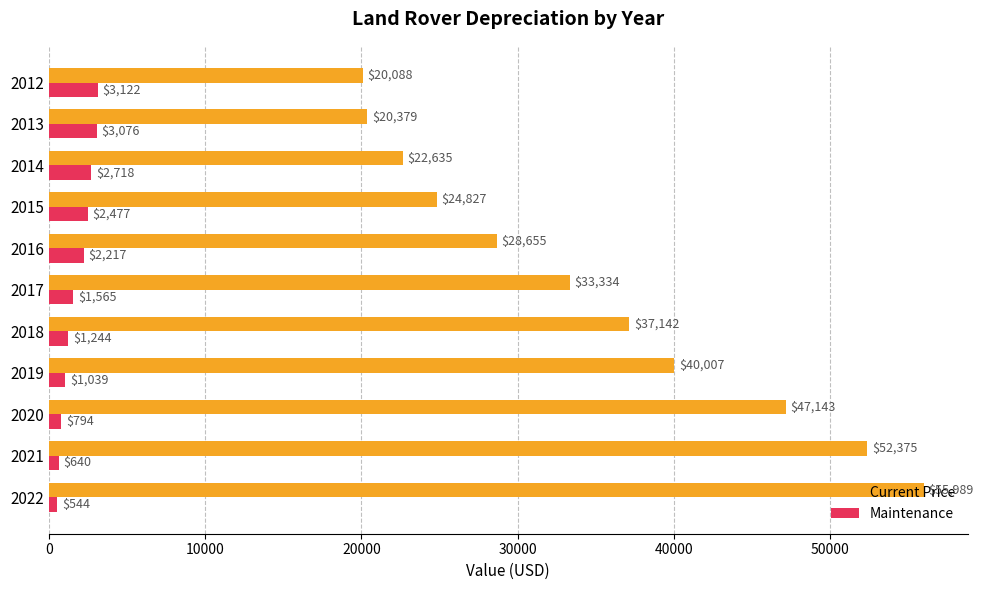

Which category has the lowest value in the Current Price series?

2012